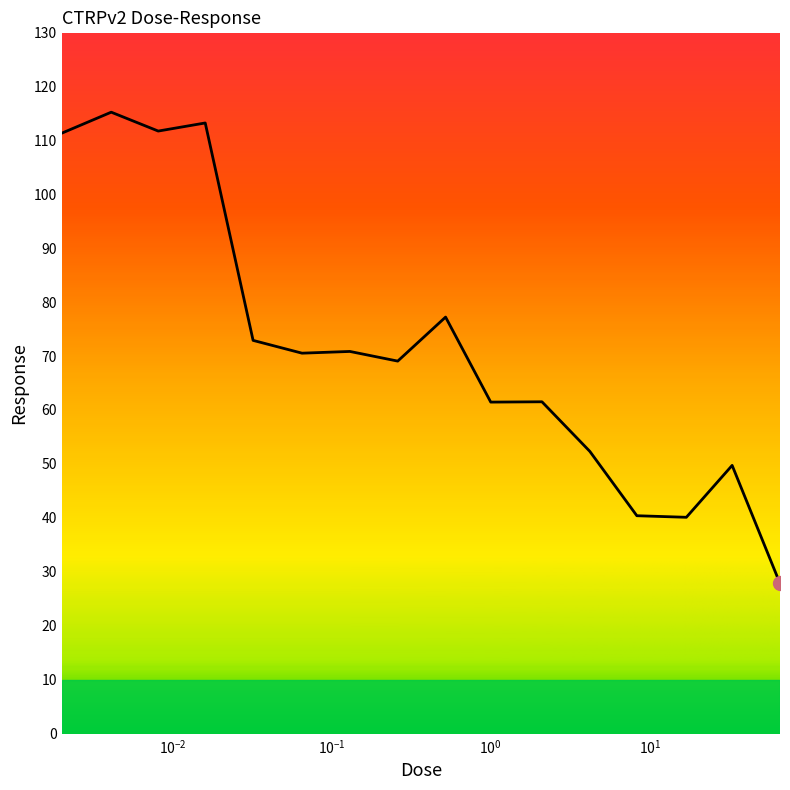

Count the number of values greater than 70.

8